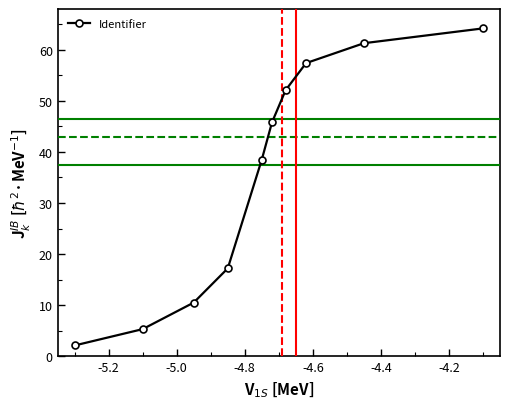

What is the value of the 9th point from the left?

61.3